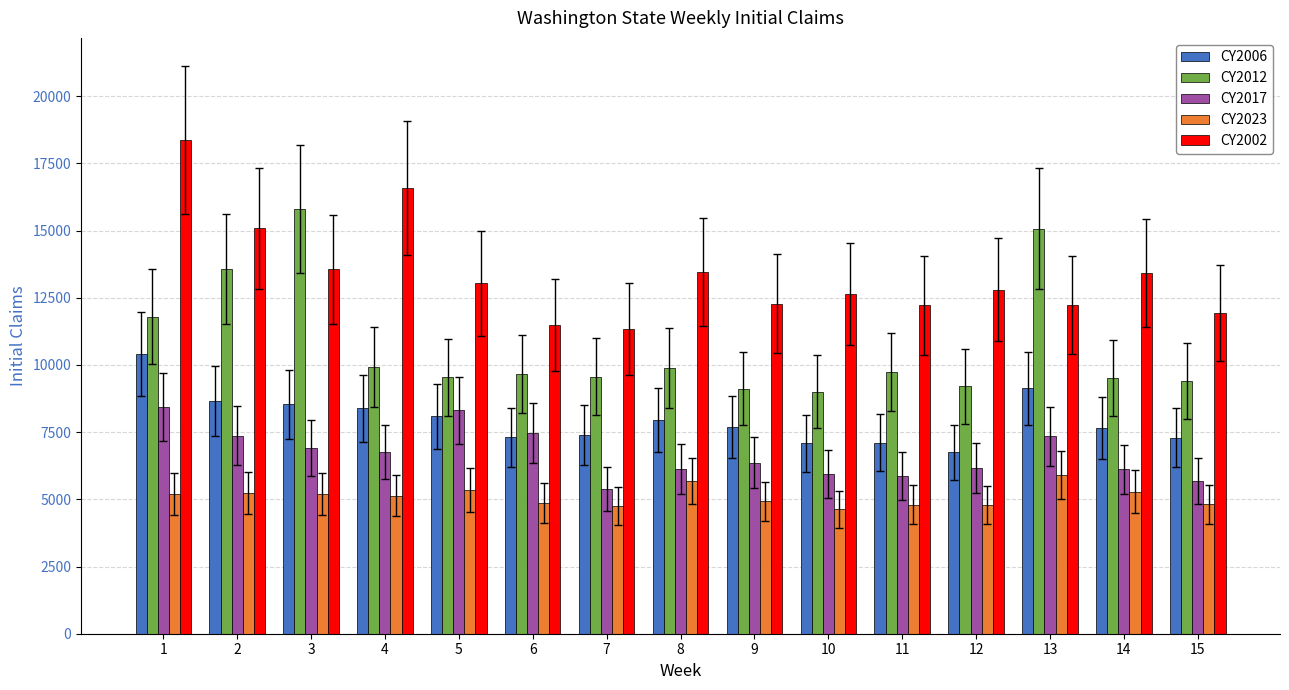

Which series has the largest total across all categories?

CY2002